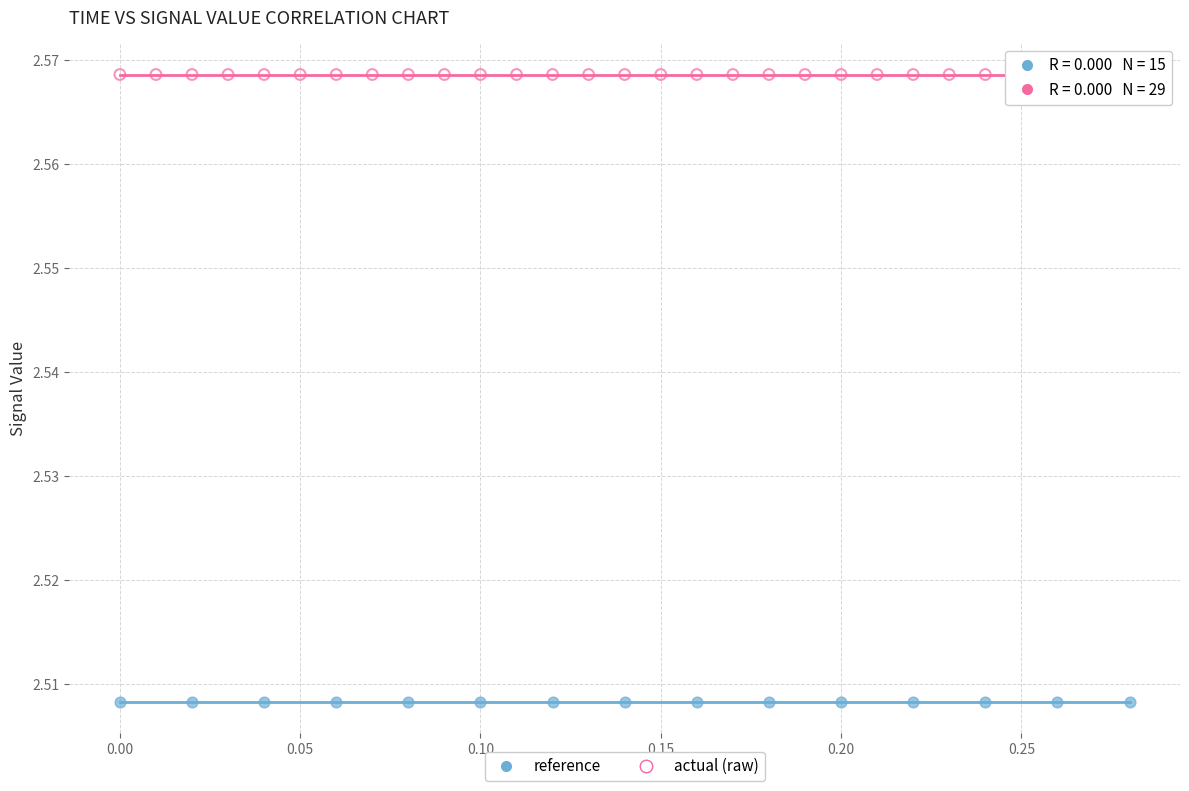

Which series reaches the maximum Y coordinate?

actual (raw)